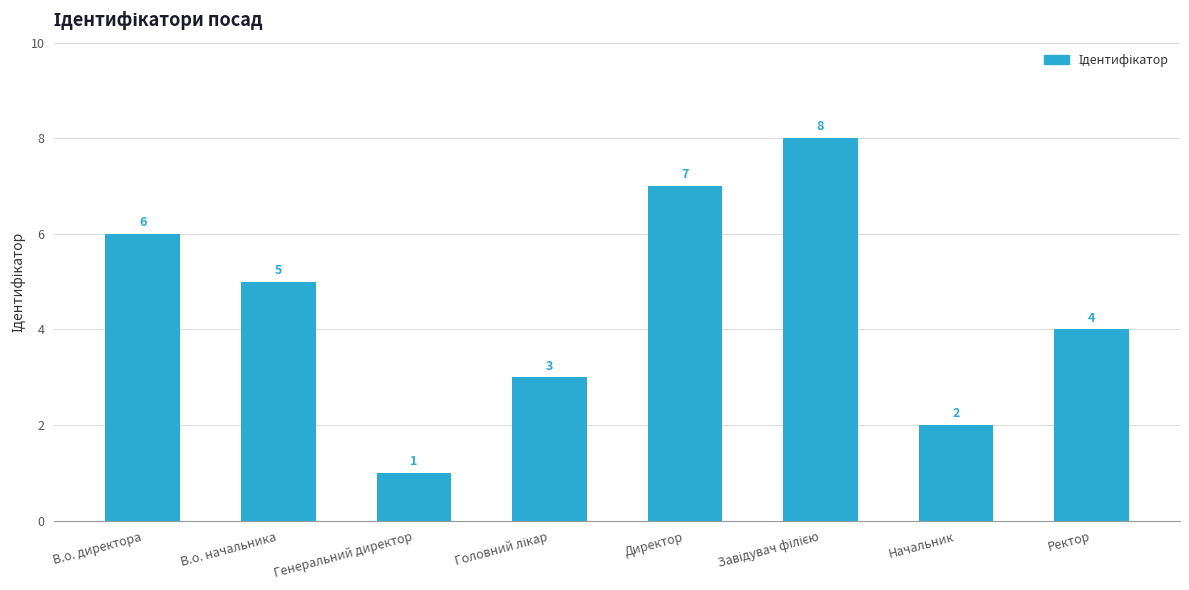

True or false: the data shows 3 at В.о. начальника.

False